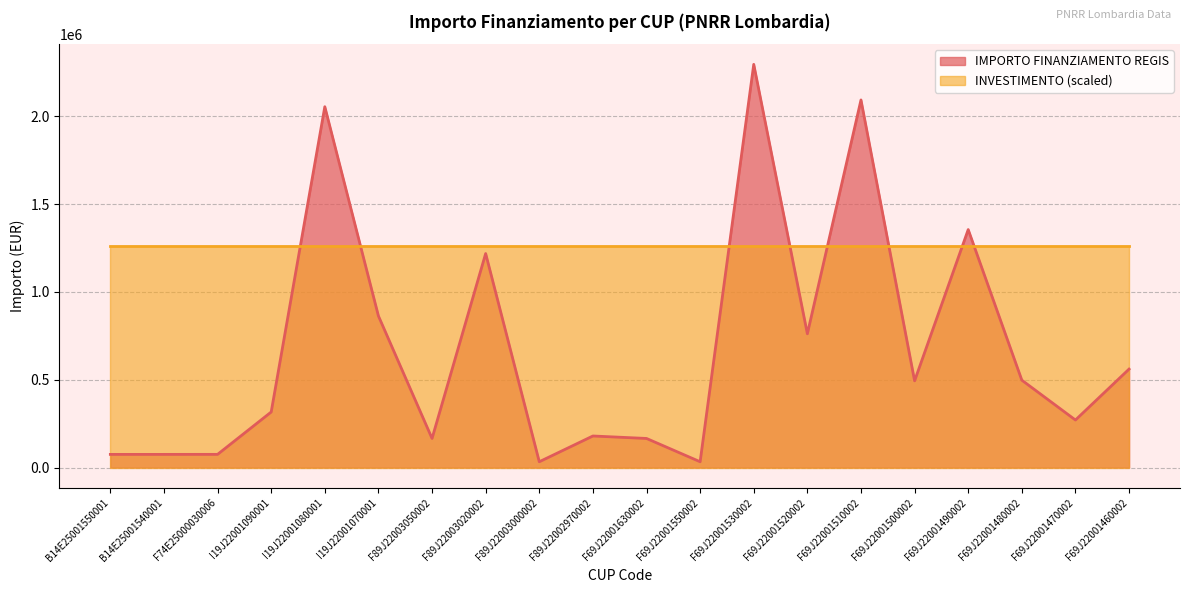

Reading left to right, extract all data points from this chart.

74847.3	74847.3	75000.0	316152.0	2053998.0	862835.8	165553.7	1218141.0	32928.8	179585.6	165553.7	32928.8	2295164.0	761365.0	2092533.7	493612.2	1354560.0	497328.3	270520.0	560429.4